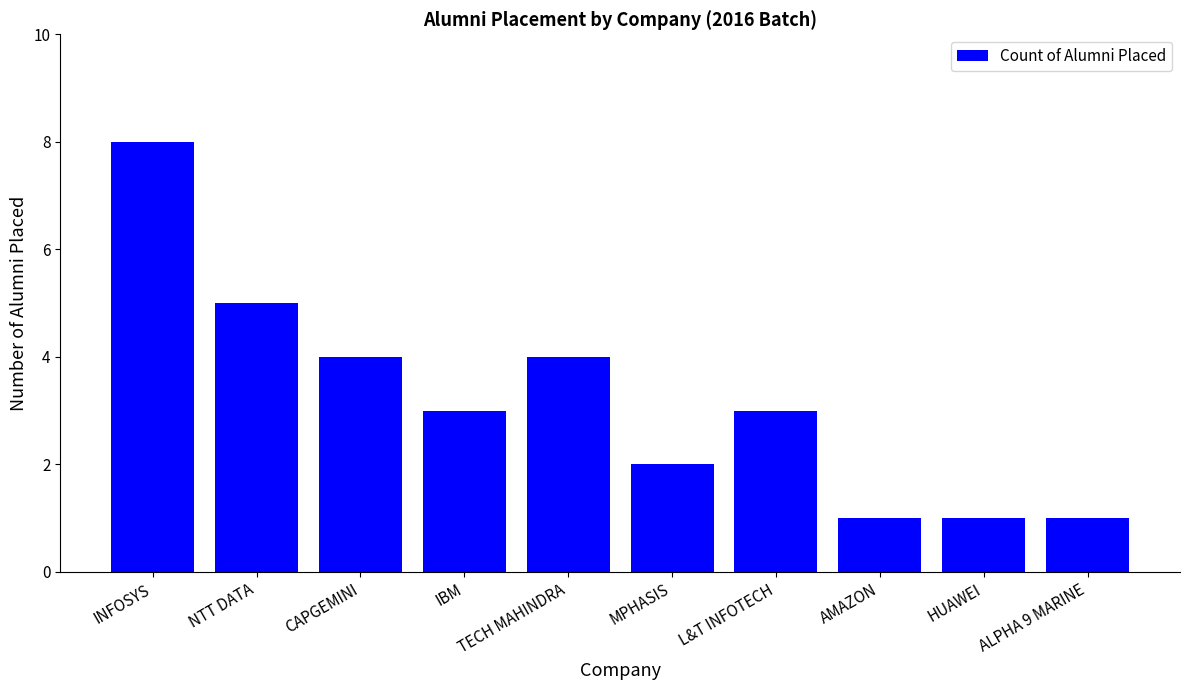

What is the change in value from INFOSYS to NTT DATA?

-3